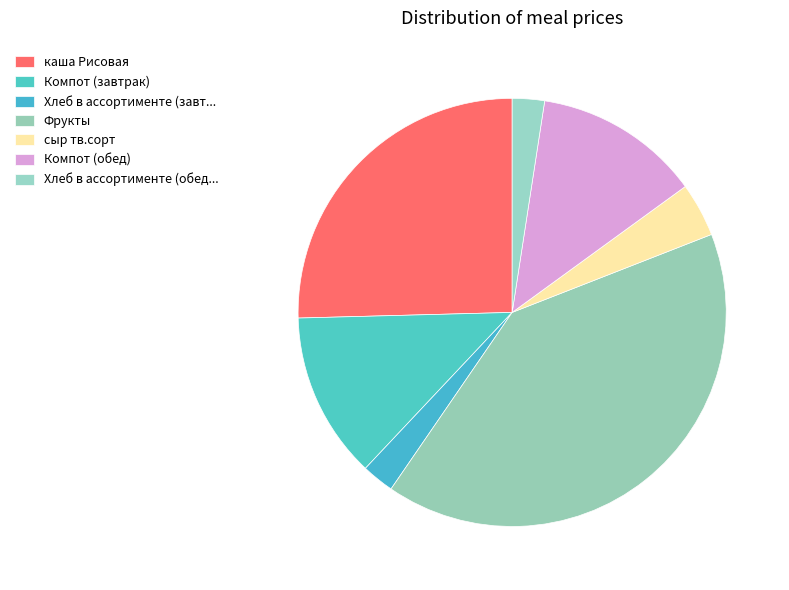

How many slices are in this pie chart?

7